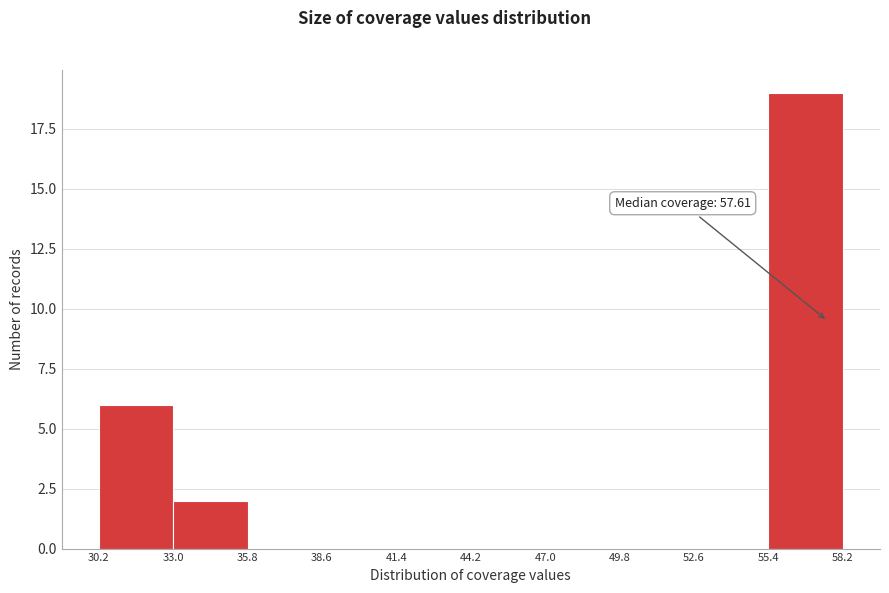

Over which range of the x-axis is the bar tallest?

55.4 to 58.2